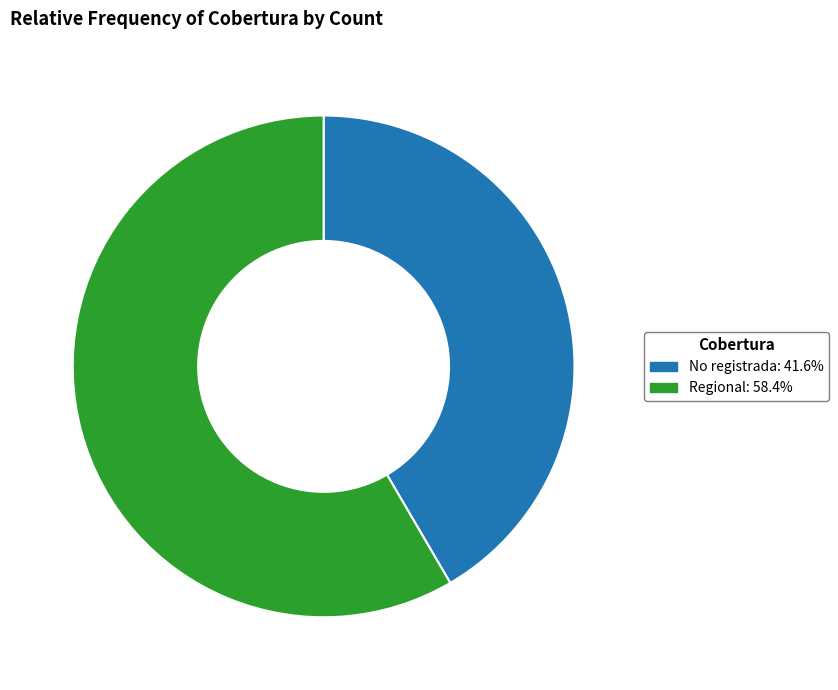

True or false: No registrada accounts for 49% of the total.

False